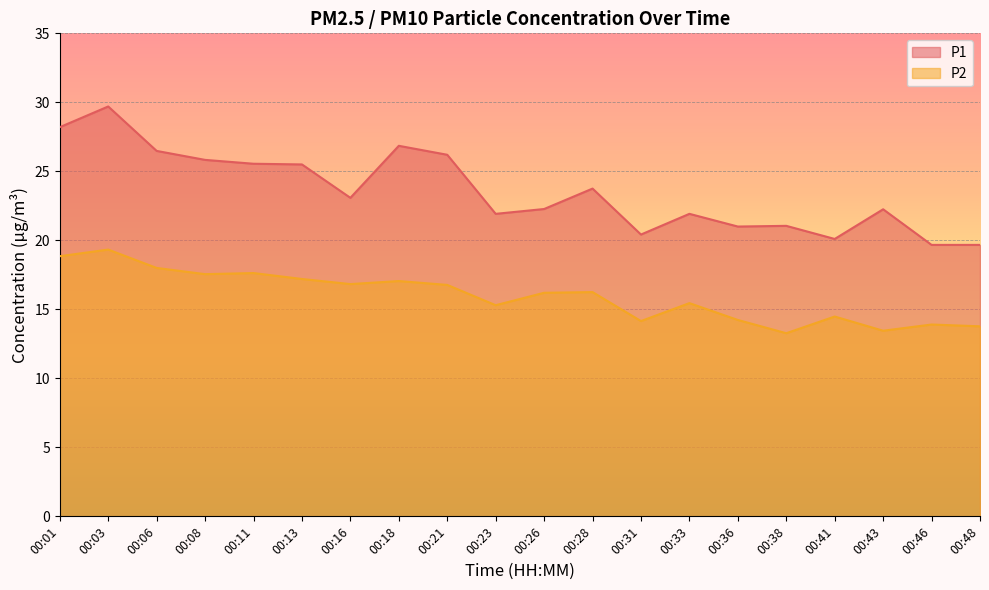

At which category does P2 reach its first local valley?

00:08